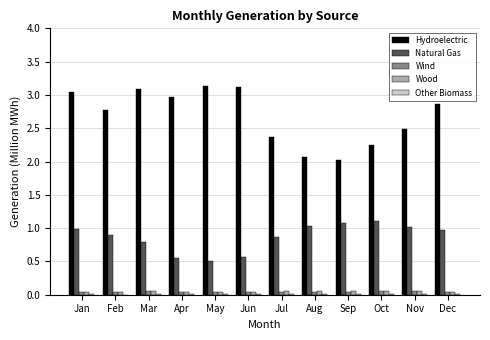

How many groups of bars are there?

12